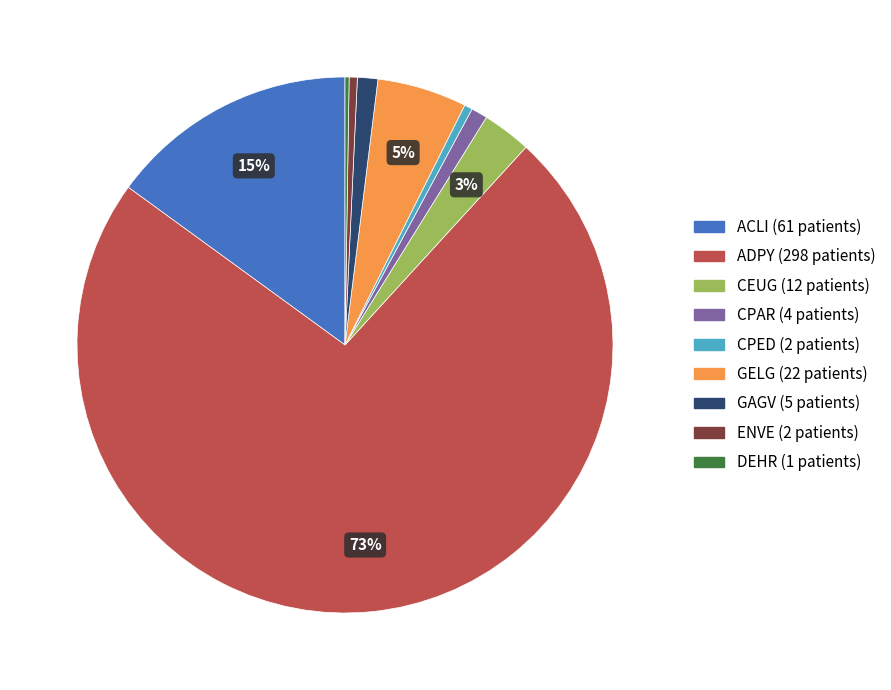

What percentage is the CEUG slice, to the nearest percent?

3%